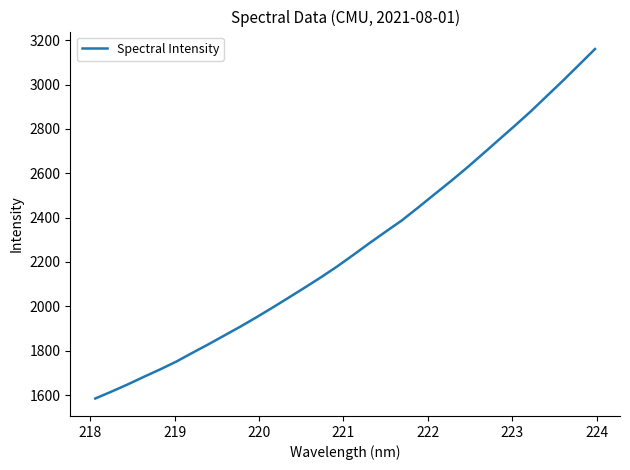

What is the greatest value displayed?

3160.1